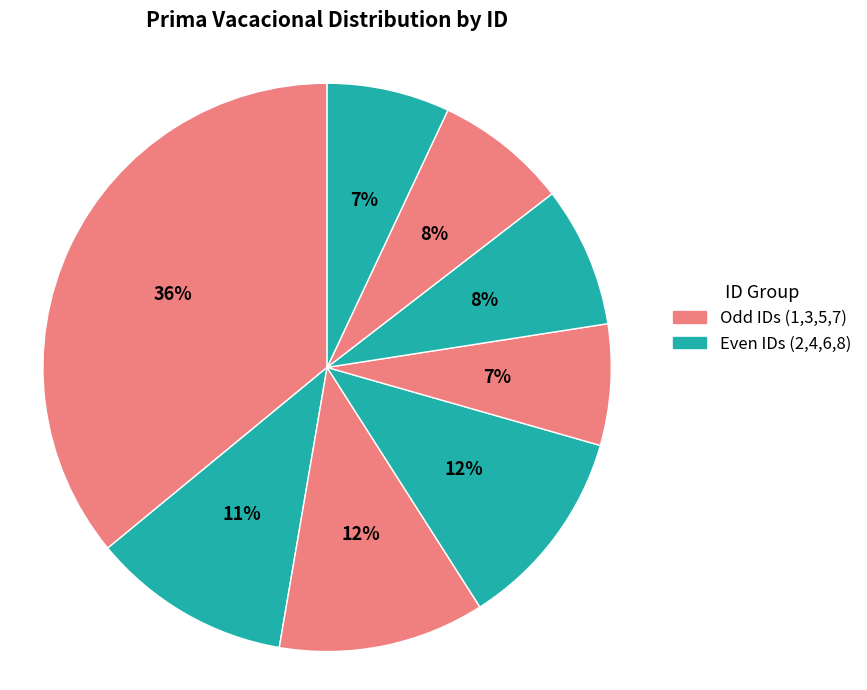

What is the largest slice in the pie chart?

1